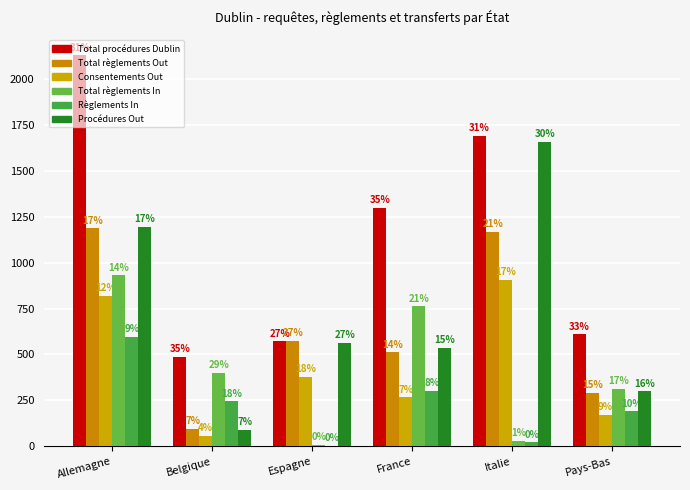

Does the chart contain stacked bars?

No